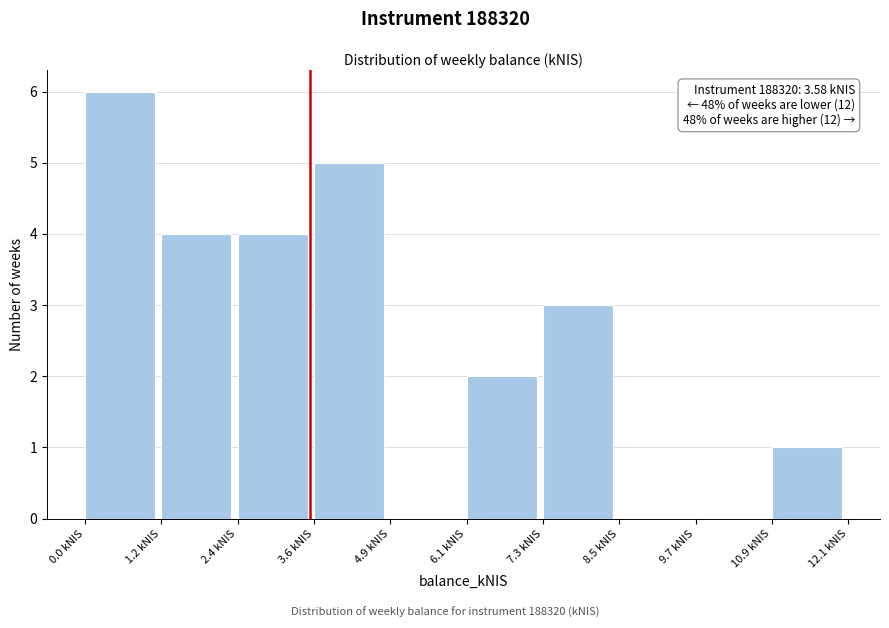

Which range on the x-axis has the tallest bar?

0.0 to 1.2